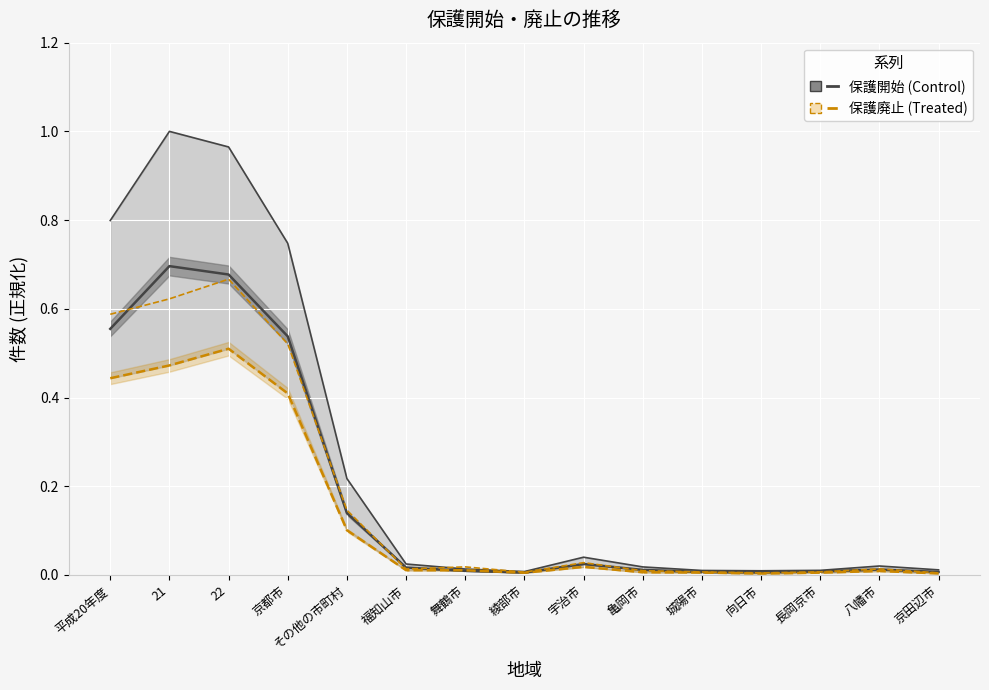

At which category is the sum across all series the highest?

22